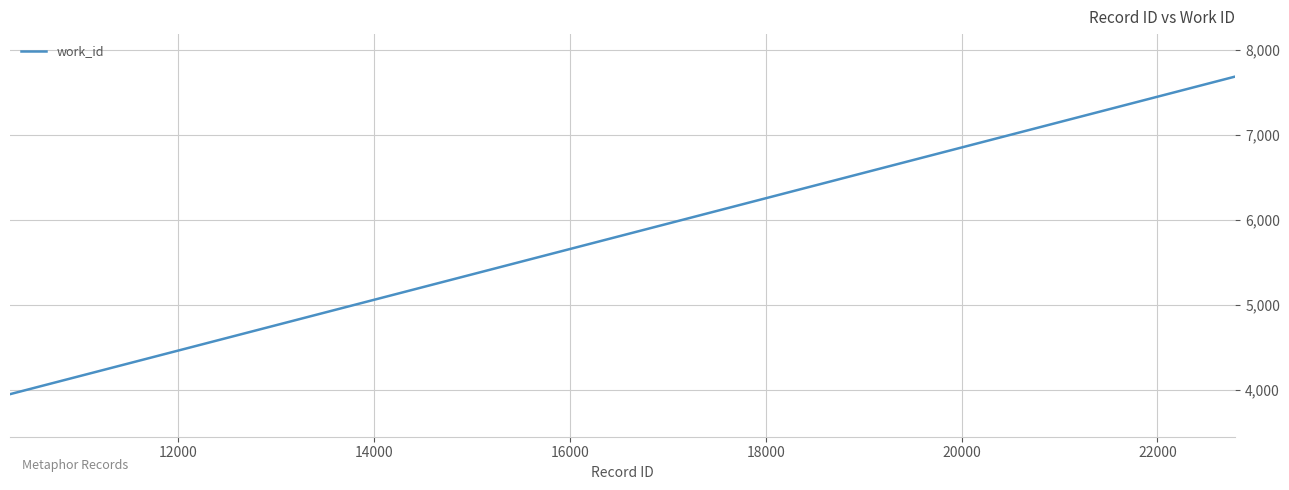

What is the sum of all values?

69364